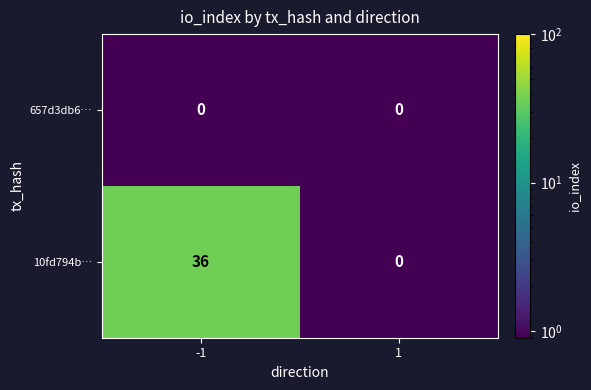

Which series has the largest total across all categories?

10fd794b…